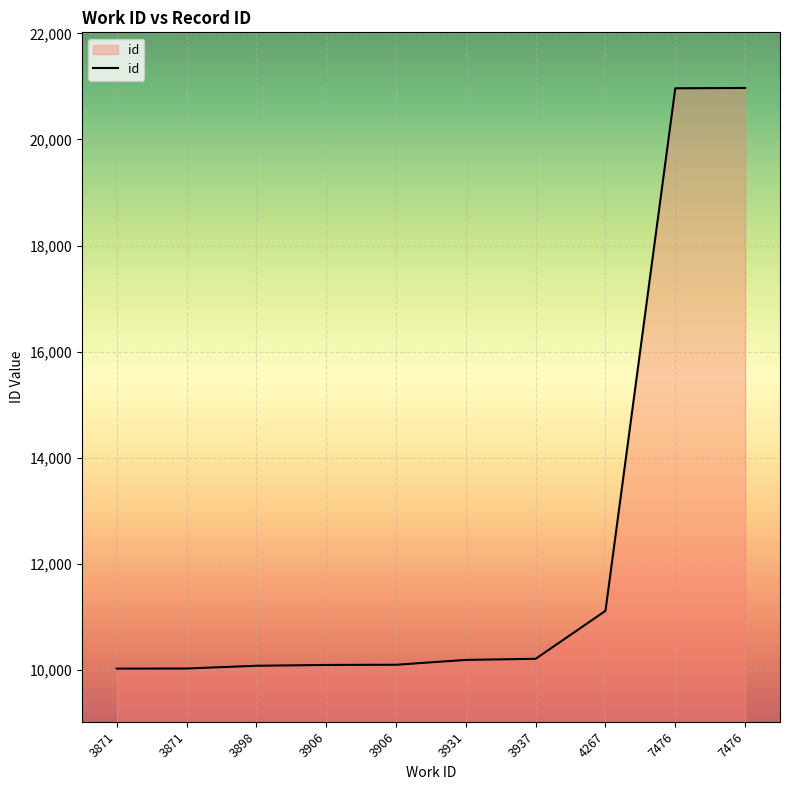

Is this an area chart (filled region under the line)?

Yes